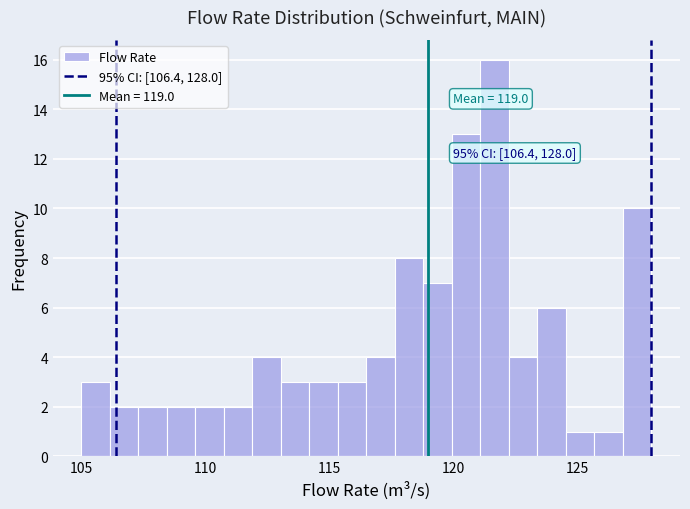

Read against the x-axis, roughly where is the centre of the tallest bar?

121.5